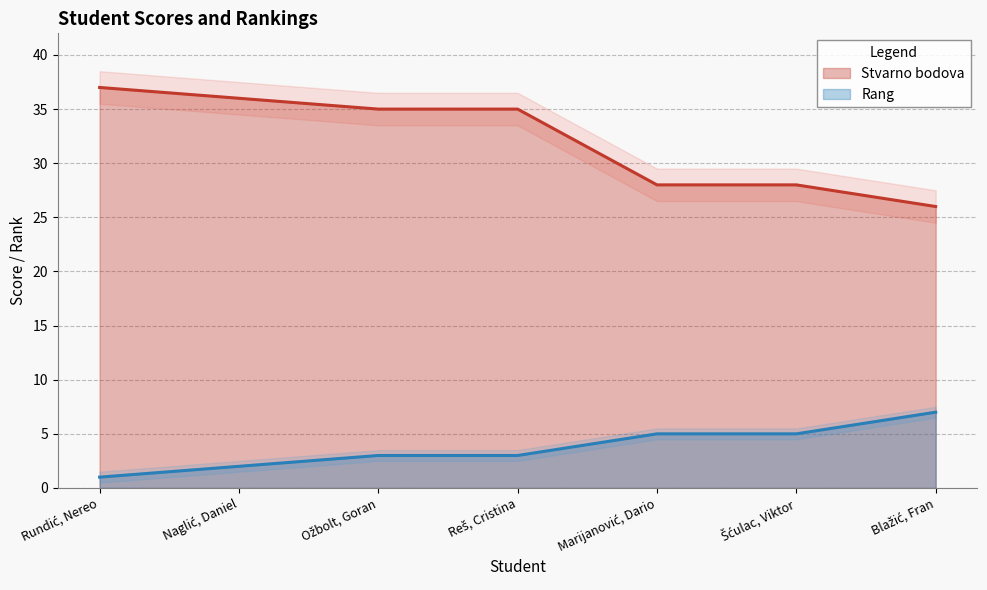

Is the value of Rang at Naglić, Daniel greater than the value of Stvarno bodova at Blažić, Fran?

No